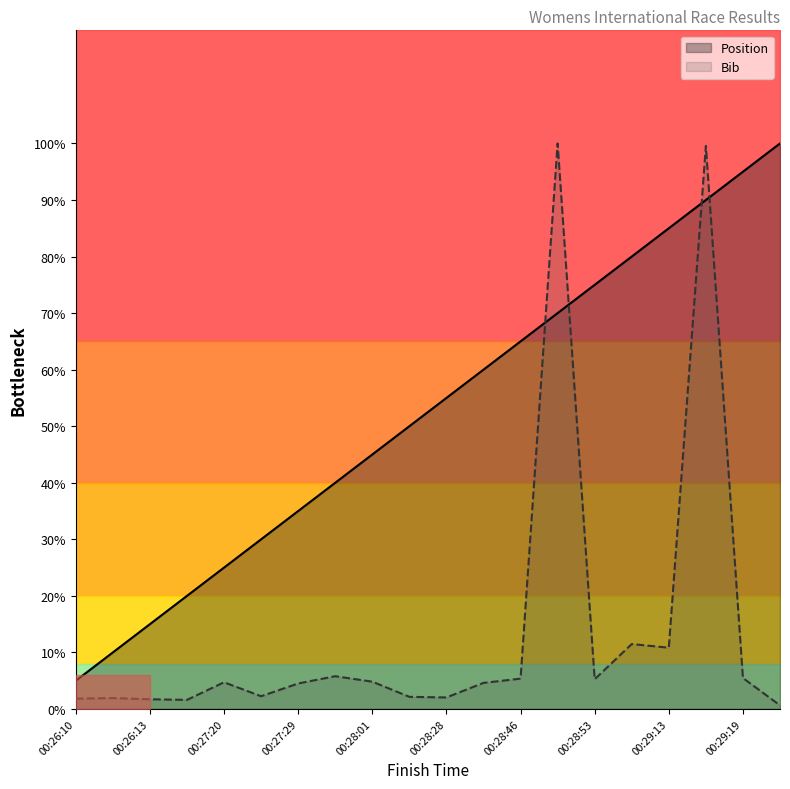

The value of Position at 00:27:20 is 36.0. True or false?

False